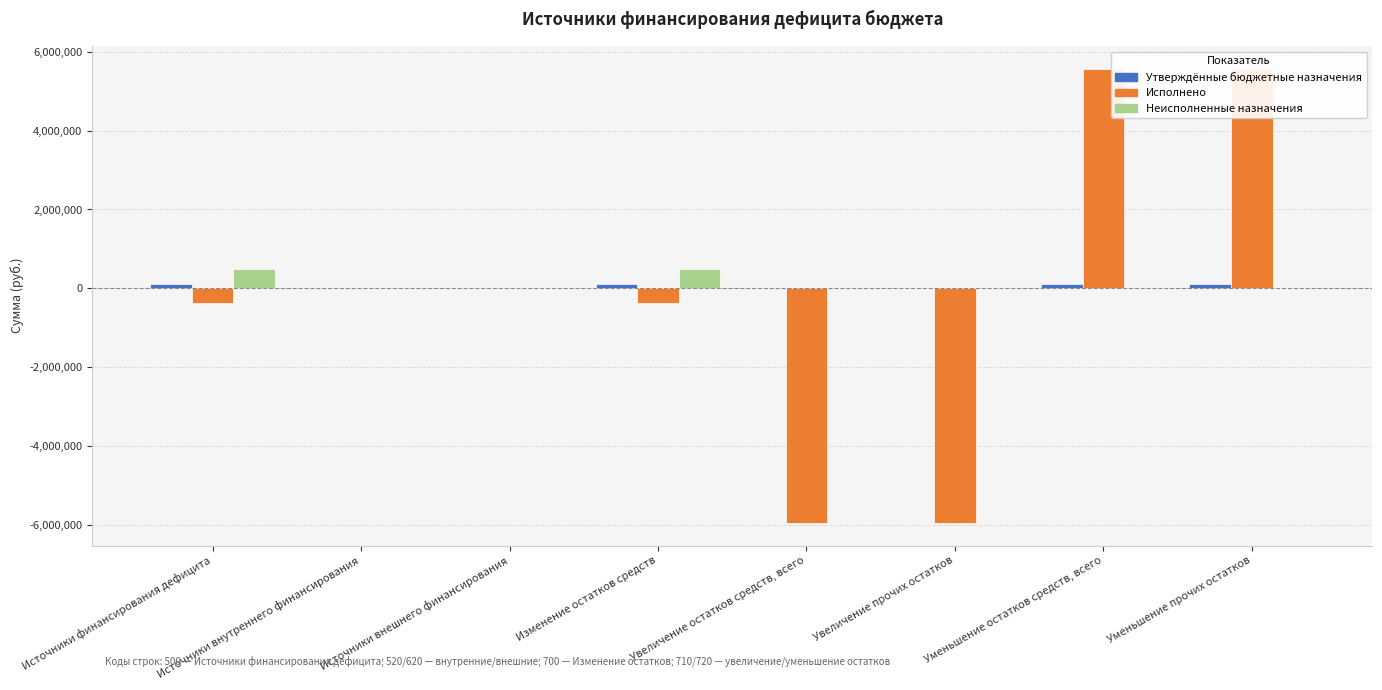

Reading left to right, transcribe all the data shown in this chart.

Утверждённые бюджетные назначения: Источники финансирования дефицита=105400.0	Источники внутреннего финансирования=0.0	Источники внешнего финансирования=0.0	Изменение остатков средств=105400.0	Увеличение остатков средств, всего=0.0	Увеличение прочих остатков=0.0	Уменьшение остатков средств, всего=105400.0	Уменьшение прочих остатков=105400.0
Исполнено: Источники финансирования дефицита=-377808.3	Источники внутреннего финансирования=0.0	Источники внешнего финансирования=0.0	Изменение остатков средств=-377808.3	Увеличение остатков средств, всего=-5950403.4	Увеличение прочих остатков=-5950403.4	Уменьшение остатков средств, всего=5572595.0	Уменьшение прочих остатков=5572595.0
Неисполненные назначения: Источники финансирования дефицита=483208.3	Источники внутреннего финансирования=0.0	Источники внешнего финансирования=0.0	Изменение остатков средств=483208.3	Увеличение остатков средств, всего=0.0	Увеличение прочих остатков=0.0	Уменьшение остатков средств, всего=0.0	Уменьшение прочих остатков=0.0